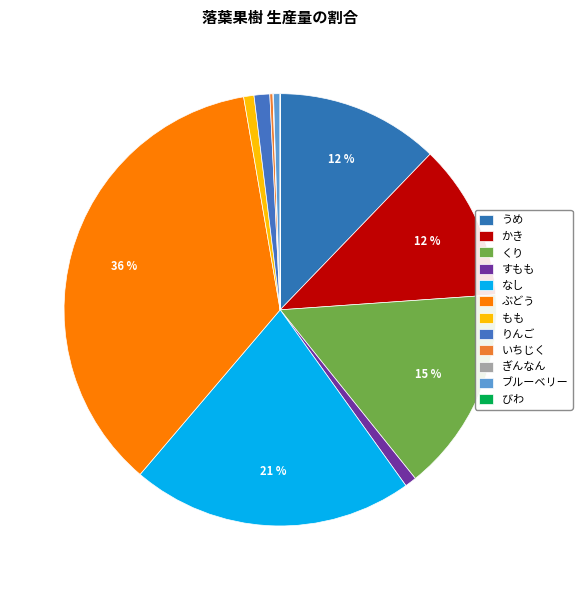

To the nearest percent, what is the average slice percentage?

8%